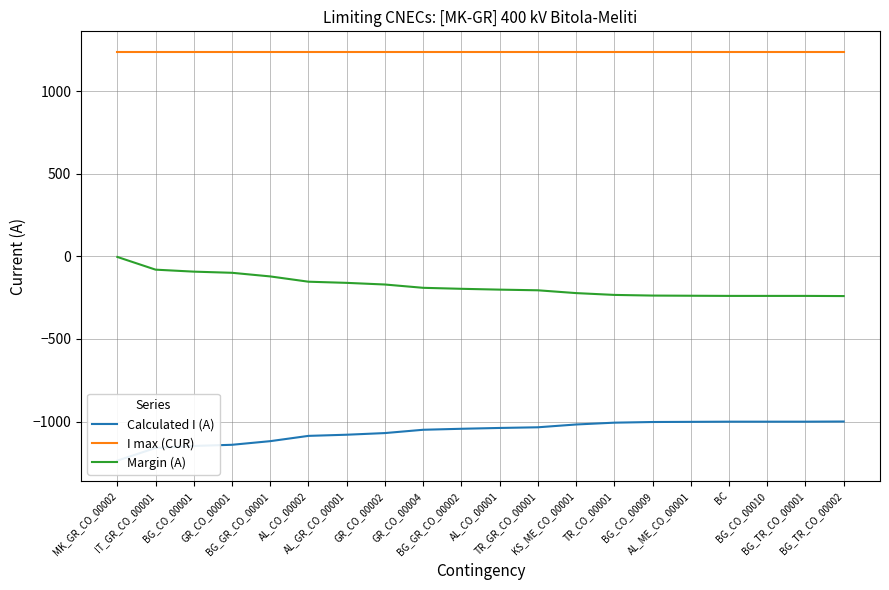

Reading left to right, what are all the values shown in this chart?

Calculated I (A): -1237	-1160	-1148	-1141	-1119	-1087	-1080	-1070	-1050	-1044	-1039	-1035	-1018	-1007	-1003	-1002	-1001	-1001	-1001	-1000
I max (CUR): 1240	1240	1240	1240	1240	1240	1240	1240	1240	1240	1240	1240	1240	1240	1240	1240	1240	1240	1240	1240
Margin (A): -3	-80	-92	-99	-121	-153	-160	-170	-190	-196	-201	-205	-222	-233	-237	-238	-239	-239	-239	-240